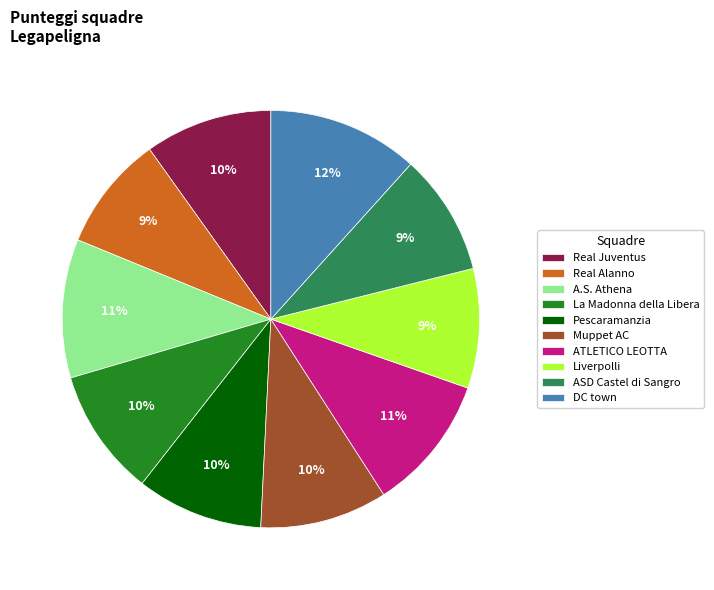

Is the sum of ASD Castel di Sangro and Real Alanno greater than half?

No